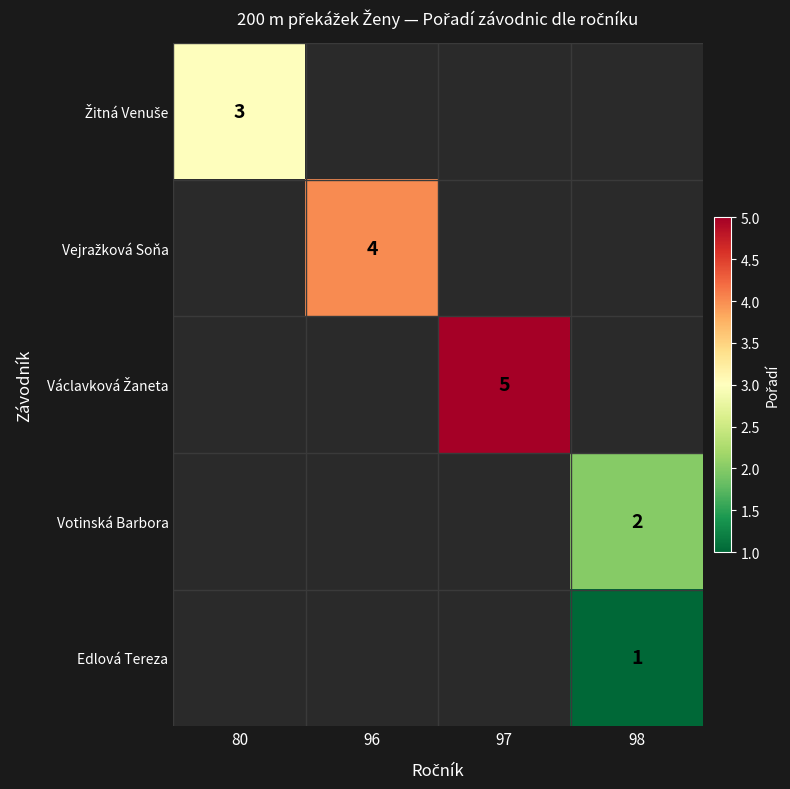

Count the number of categories in the chart.

4